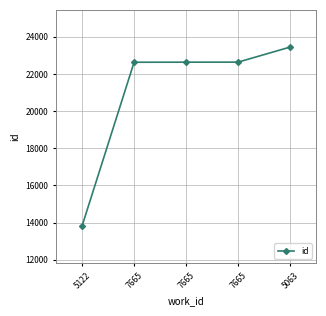

What is the value of the 1st point from the left?

13824